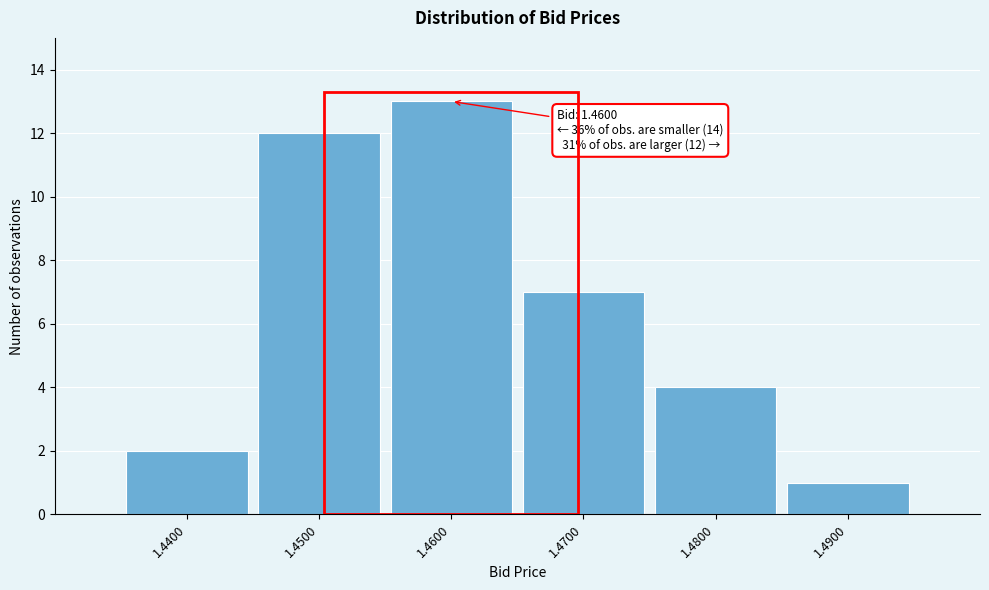

Reading left to right, what are all the values shown in this chart?

2	12	13	7	4	1